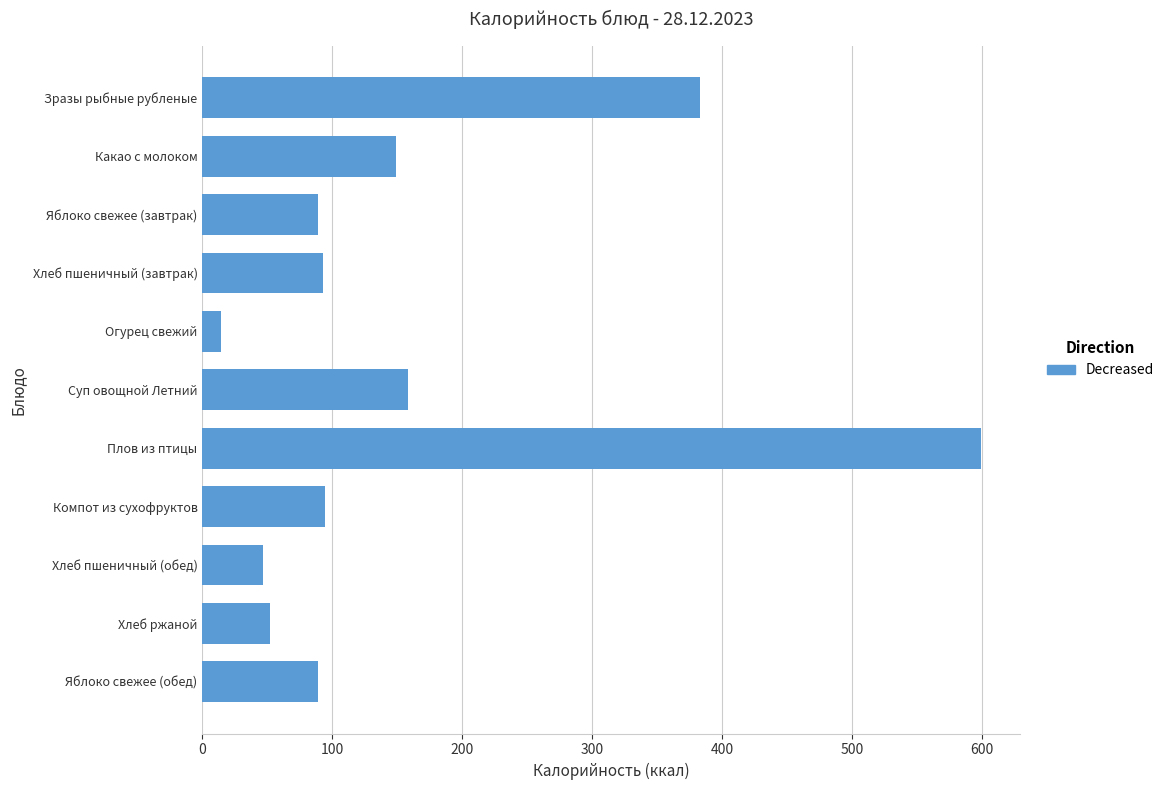

Which label corresponds to the smallest value in the chart?

Огурец свежий